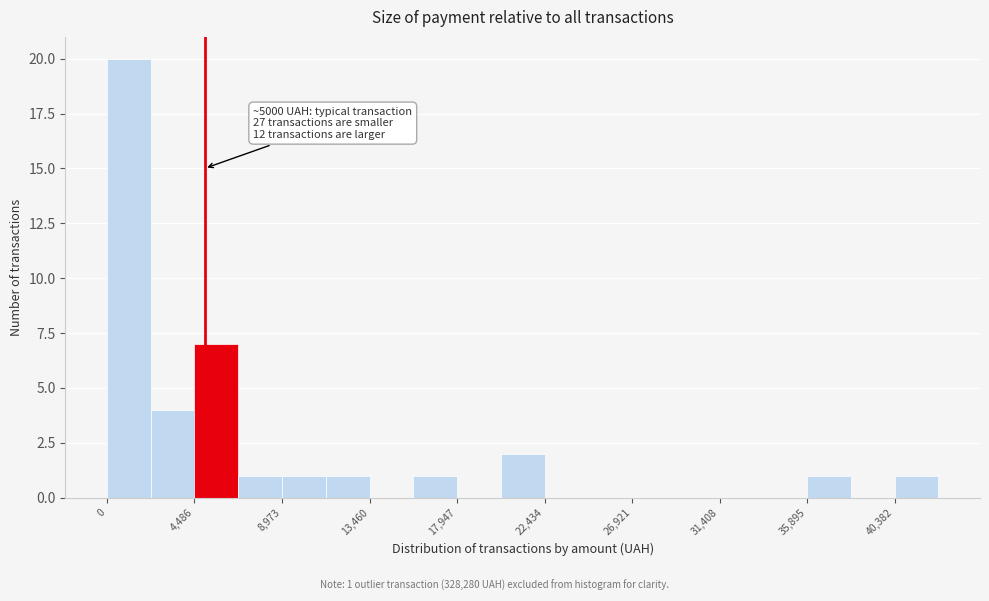

Which range on the x-axis has the tallest bar?

0 to 2000